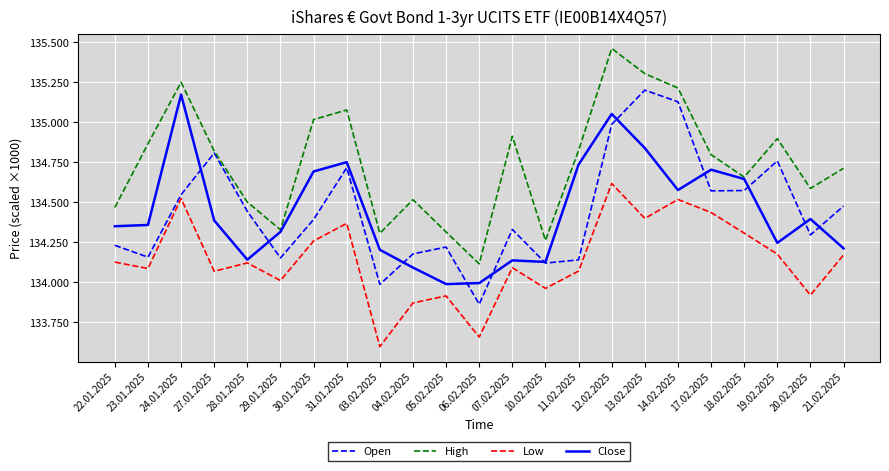

What is the difference between the maximum and minimum values in the Low series?

1019